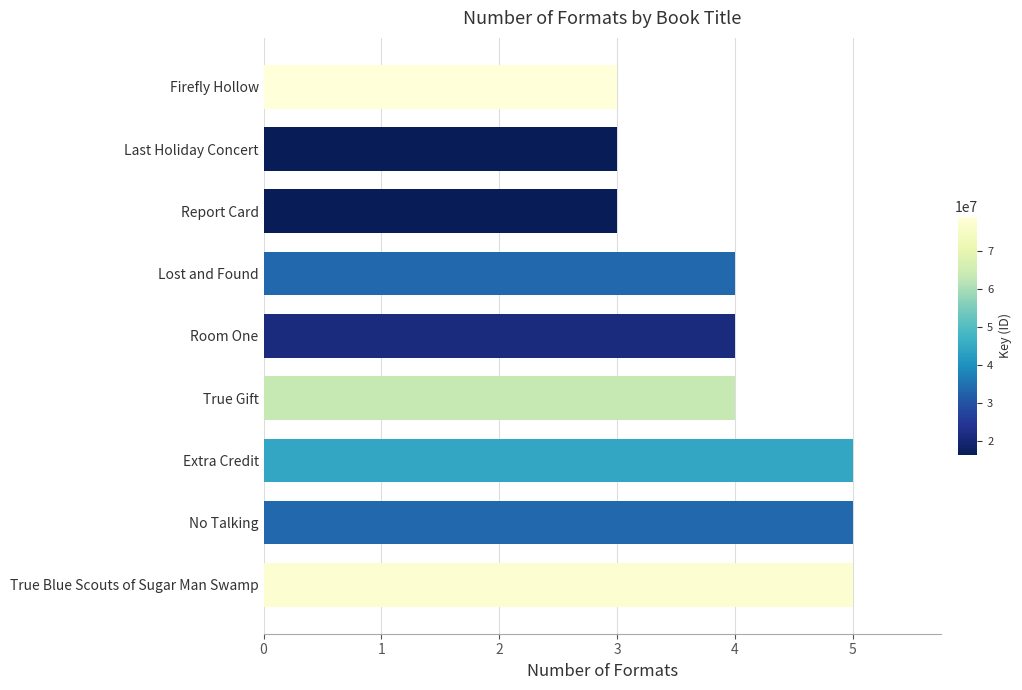

What is the maximum value shown in the chart?

5